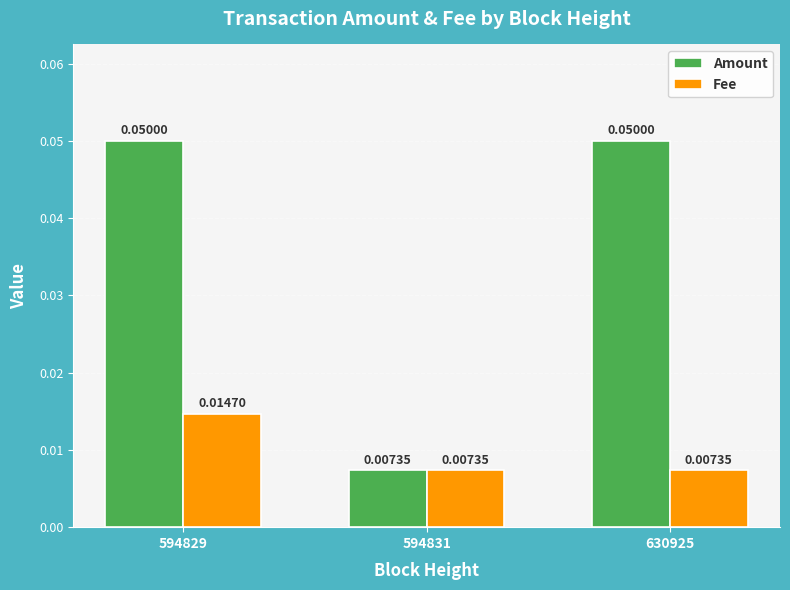

List the series in order of their peak value, lowest first.

Fee, Amount